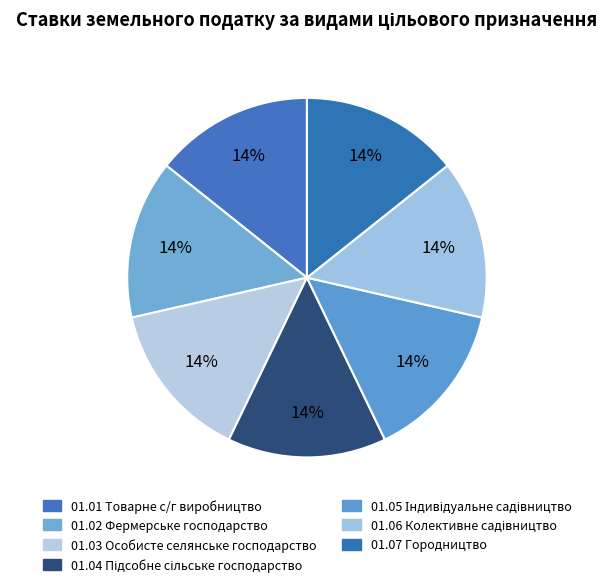

How many segments does this pie chart have?

7